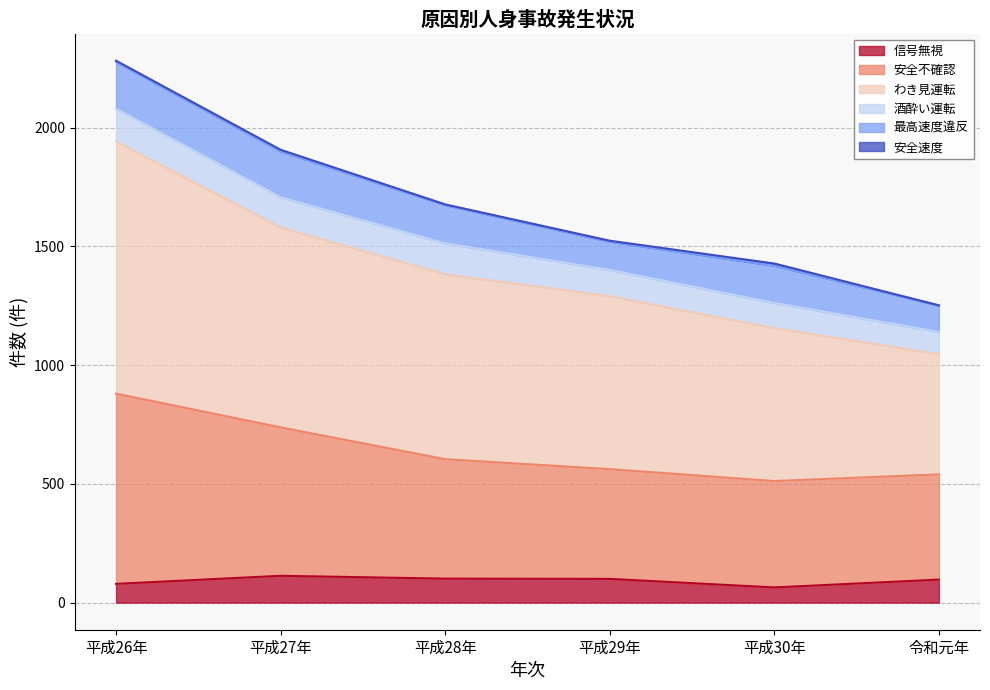

What is the lowest value of the 信号無視 series?

64